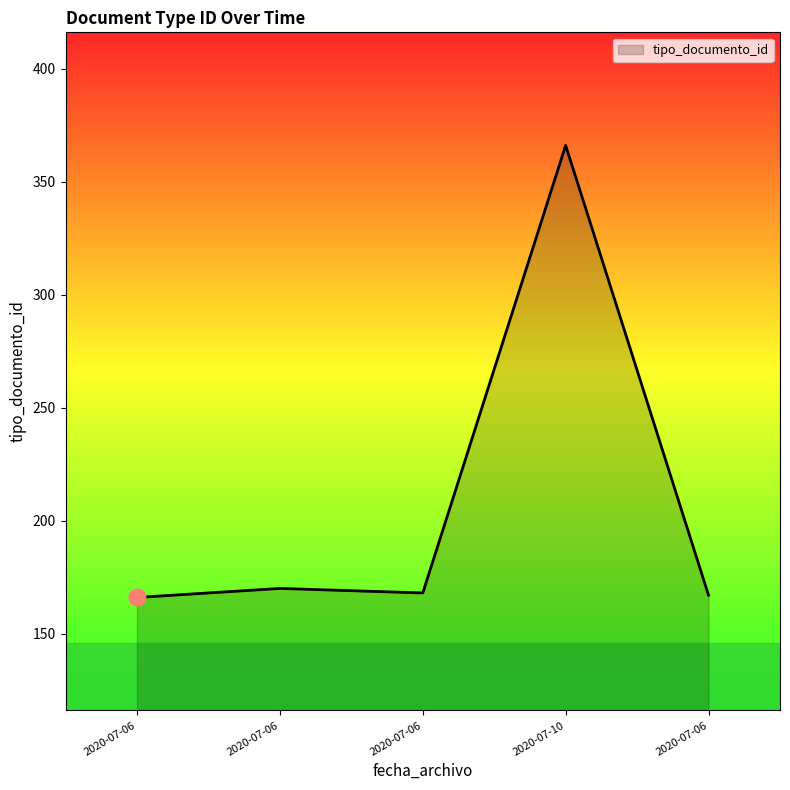

Rank the categories by value from highest to lowest.

2020-07-10, 2020-07-06, 2020-07-06, 2020-07-06, 2020-07-06